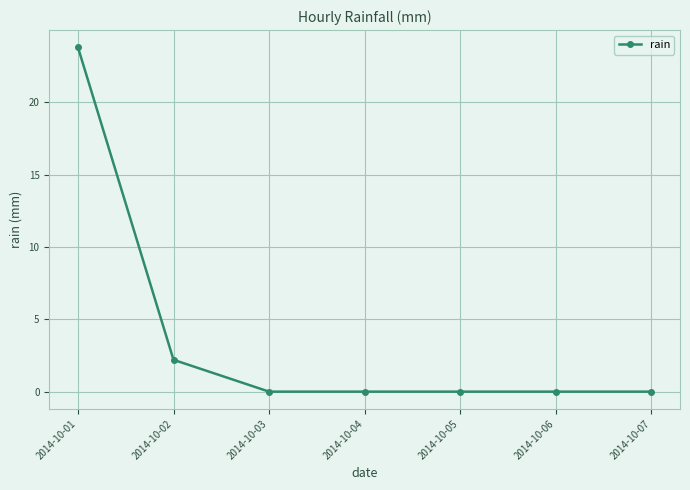

What is the value of the 1st point from the left?

23.8